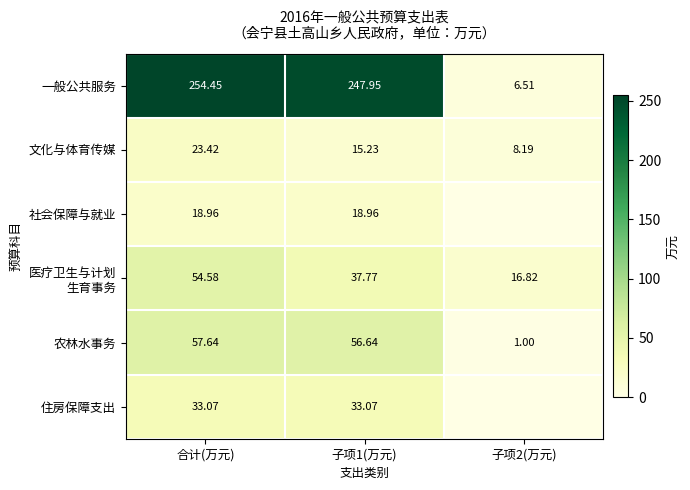

Which category has the highest value in the 一般公共服务 series?

合计(万元)